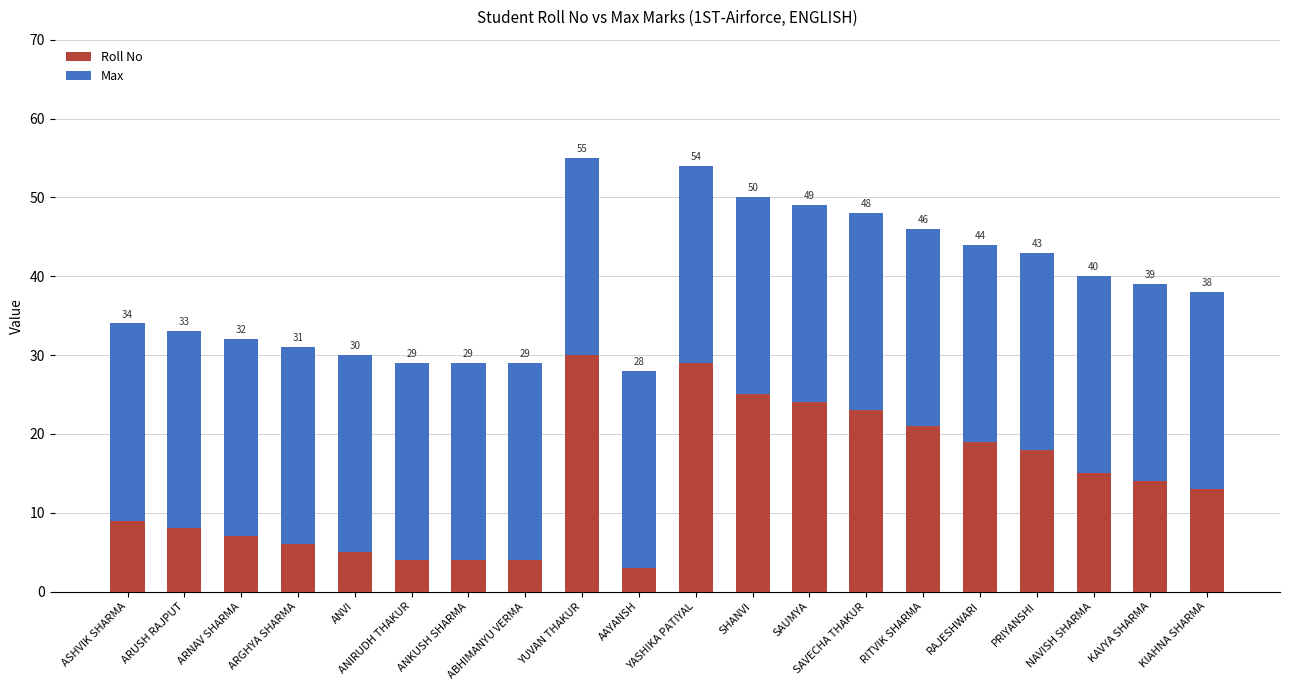

How many bars are there in total?

20